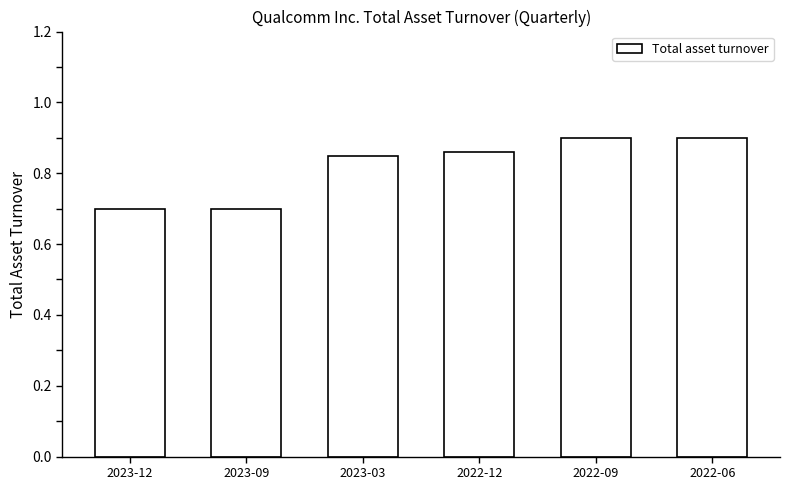

What is the label of the 4th bar from the right?

2023-03